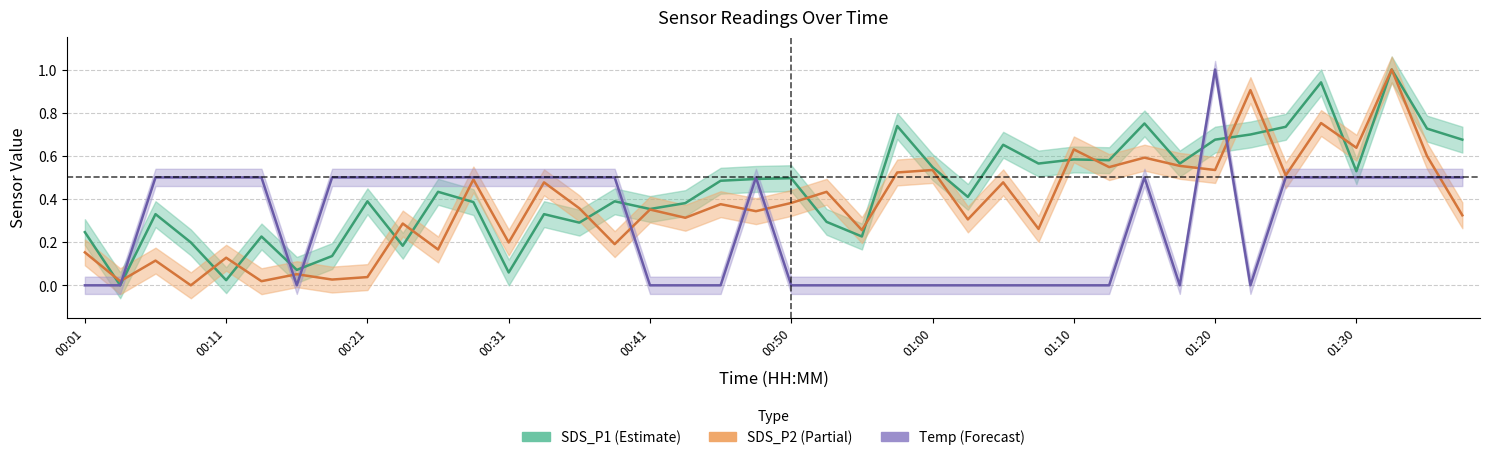

Reading left to right, transcribe all the data shown in this chart.

SDS_P1: 0.2	0.0	0.3	0.2	0.0	0.2	0.1	0.1	0.4	0.2	0.4	0.4	0.1	0.3	0.3	0.4	0.4	0.4	0.5	0.5	0.5	0.3	0.2	0.7	0.5	0.4	0.7	0.6	0.6	0.6	0.7	0.6	0.7	0.7	0.7	0.9	0.5	1.0	0.7	0.7
SDS_P2: 0.2	0.0	0.1	0.0	0.1	0.0	0.1	0.0	0.0	0.3	0.2	0.5	0.2	0.5	0.4	0.2	0.4	0.3	0.4	0.3	0.4	0.4	0.3	0.5	0.5	0.3	0.5	0.3	0.6	0.5	0.6	0.6	0.5	0.9	0.5	0.8	0.6	1.0	0.6	0.3
Temp: 0.0	0.0	0.5	0.5	0.5	0.5	0.0	0.5	0.5	0.5	0.5	0.5	0.5	0.5	0.5	0.5	0.0	0.0	0.0	0.5	0.0	0.0	0.0	0.0	0.0	0.0	0.0	0.0	0.0	0.0	0.5	0.0	1.0	0.0	0.5	0.5	0.5	0.5	0.5	0.5